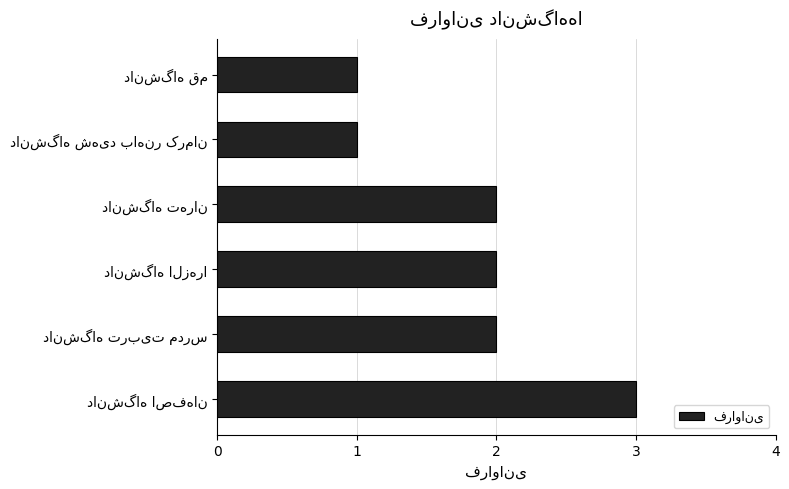

What is the maximum value shown in the chart?

3